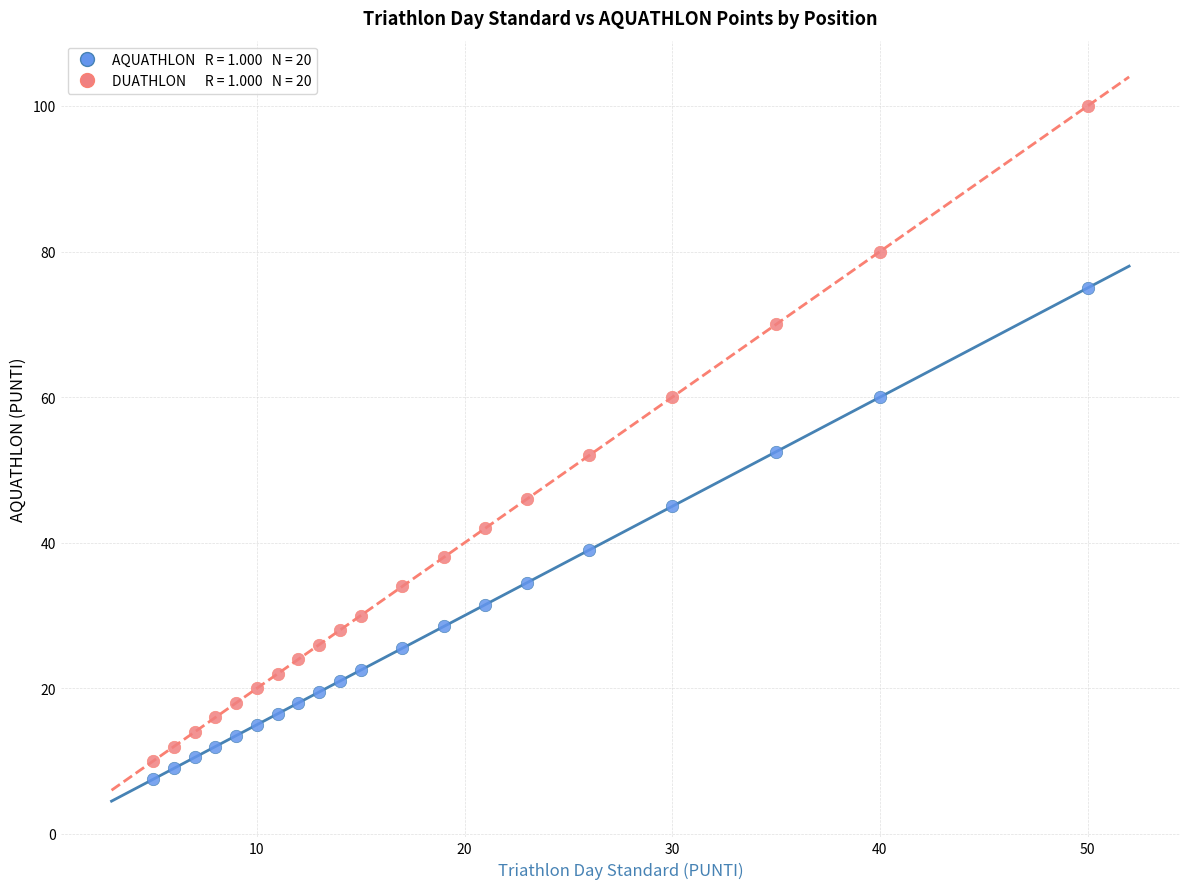

Across all data points, what is the range of Y values (max minus min)?

92.5